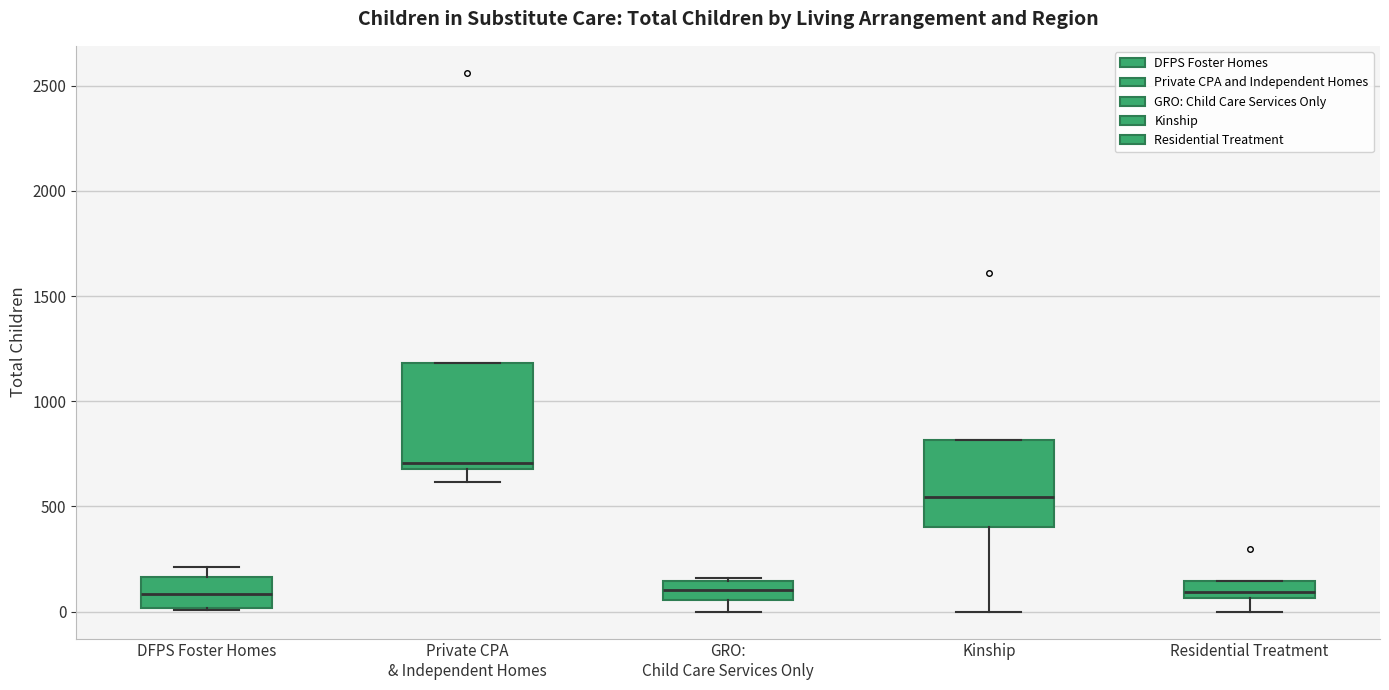

Reading left to right, read every box against the y-axis: the position of its median line, the range the box covers, and the ends of its whiskers. The values are not printed on the chart, so give them approximately, as read against the axis.

DFPS Foster Homes: median 100, box 0 to 150, whiskers 0 to 200
Private CPA & Independent Homes: median 700 (just above the box's lower edge), box 700 to 1200, whiskers 600 to 1200
GRO: Child Care Services Only: median 100, box 50 to 150, whiskers 0 to 150 (just above the box's upper edge)
Kinship: median 550, box 400 to 800, whiskers 0 to 800
Residential Treatment: median 100, box 50 to 150, whiskers 0 to 150